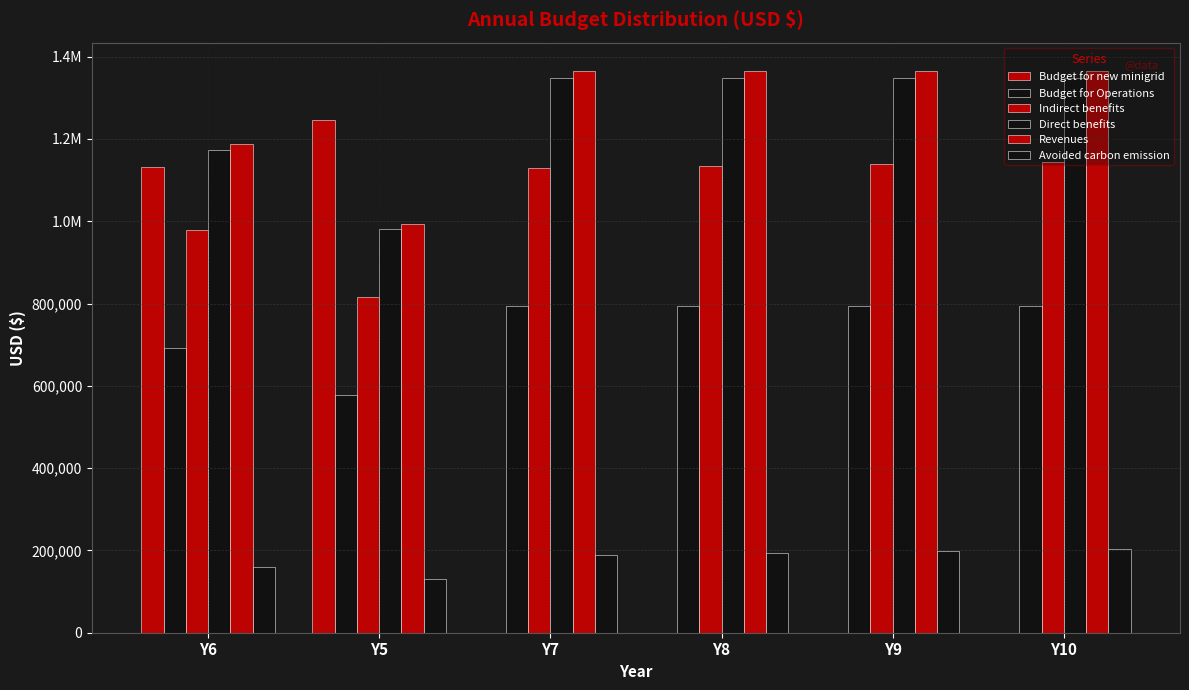

What is the value of the Indirect benefits bar at the 3rd from the left?

1129825.3